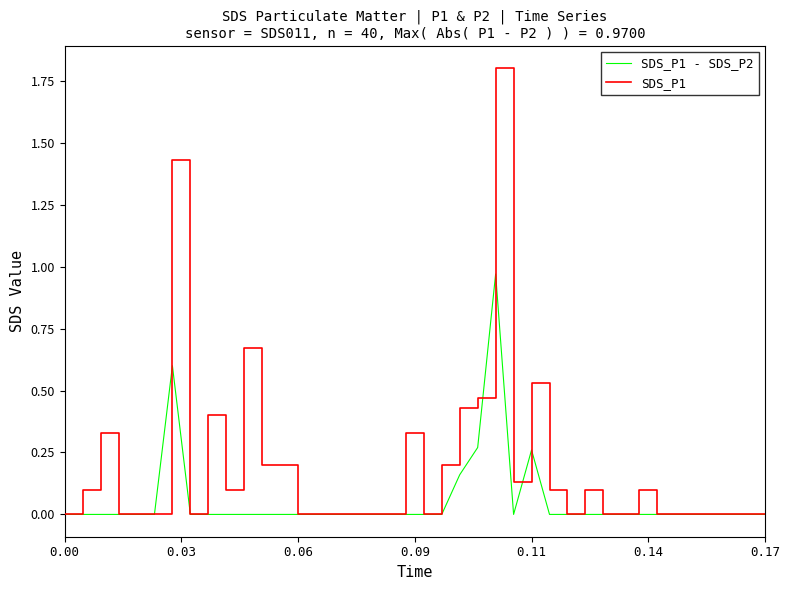

What is the maximum value shown in the chart?

1.8